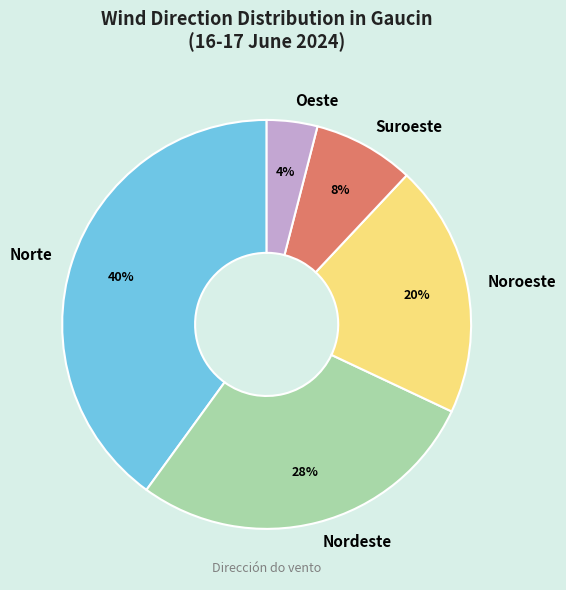

Is the sum of Norte and Oeste greater than half?

No